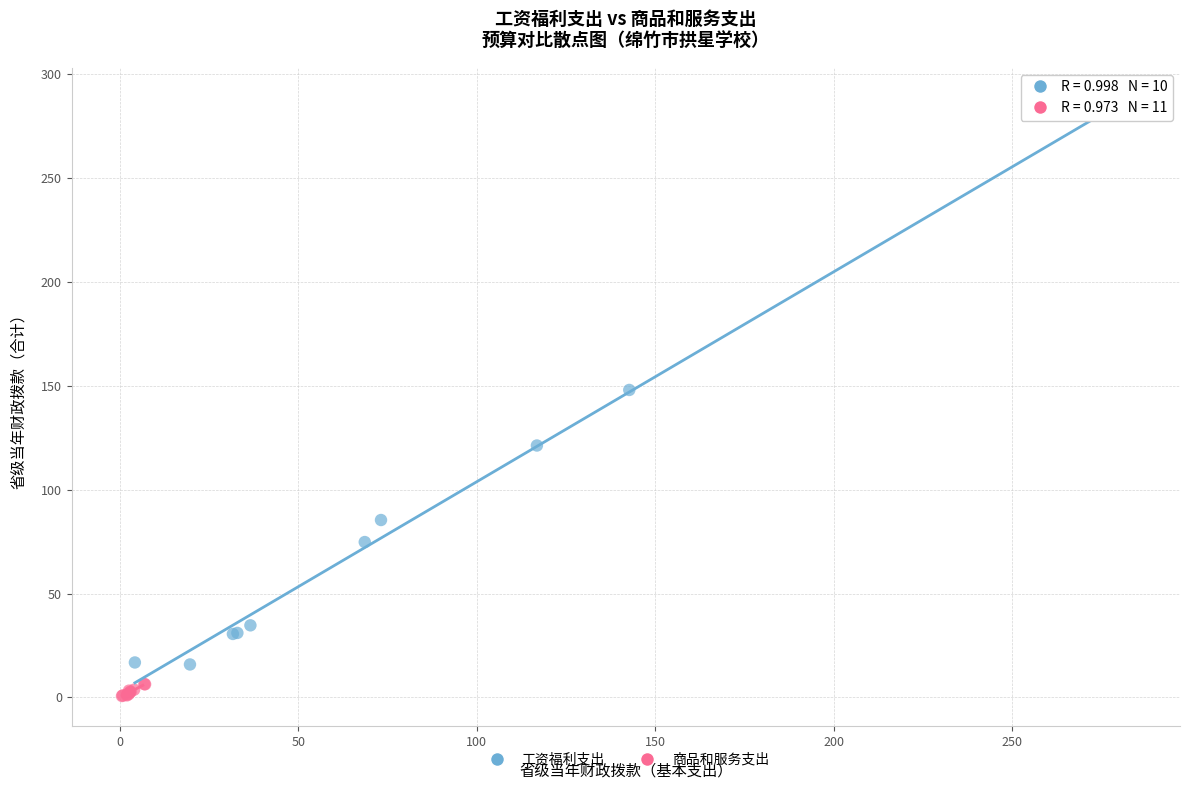

Which series reaches the minimum Y coordinate?

商品和服务支出